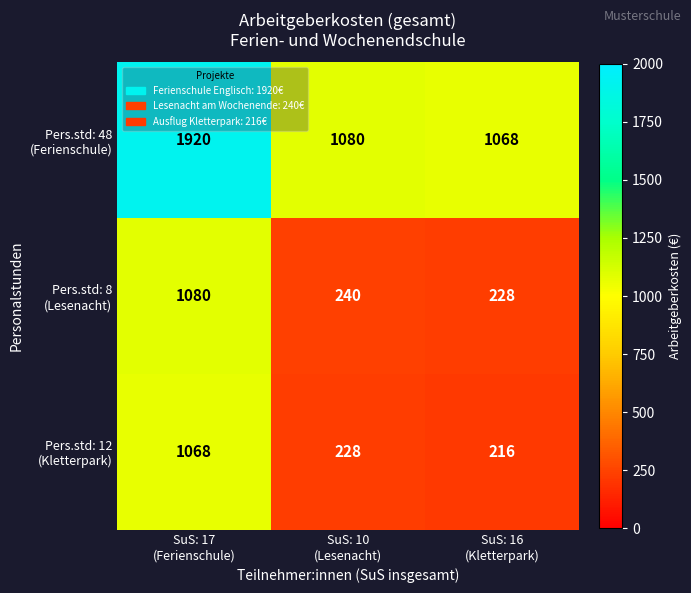

What is the greatest value displayed?

1920